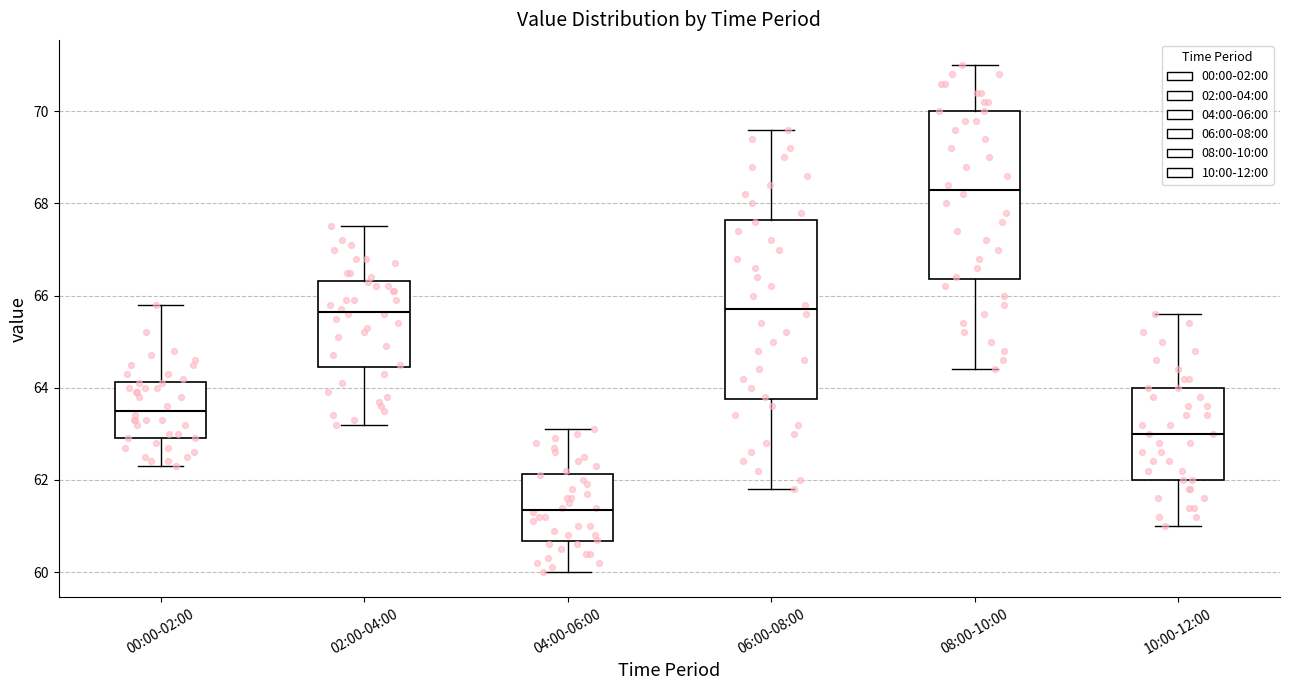

Reading left to right, transcribe this box plot: for each box, give where its median line is, the range the box spans, and where its two whiskers end, as read against the y-axis. The values are not printed on the chart, so give them approximately, as read against the axis.

00:00-02:00: median 63.6, box 63.0 to 64.2, whiskers 62.4 to 65.8
02:00-04:00: median 65.6, box 64.4 to 66.4, whiskers 63.2 to 67.6
04:00-06:00: median 61.4, box 60.6 to 62.2, whiskers 60.0 to 63.2
06:00-08:00: median 65.8, box 63.8 to 67.6, whiskers 61.8 to 69.6
08:00-10:00: median 68.4, box 66.4 to 70.0, whiskers 64.4 to 71.0
10:00-12:00: median 63.0, box 62.0 to 64.0, whiskers 61.0 to 65.6